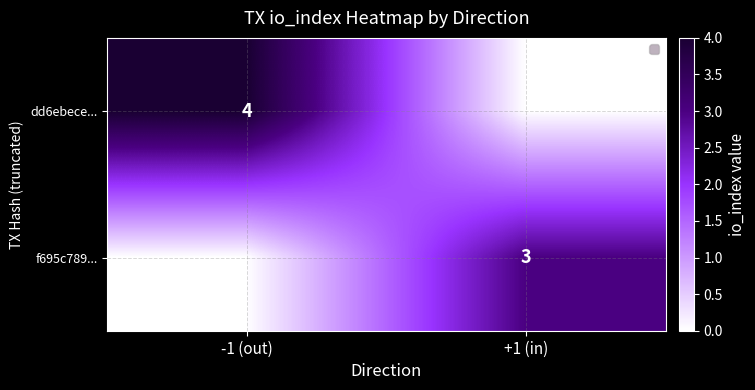

True or false: dd6ebece... has a value of 4 at -1 (out).

True